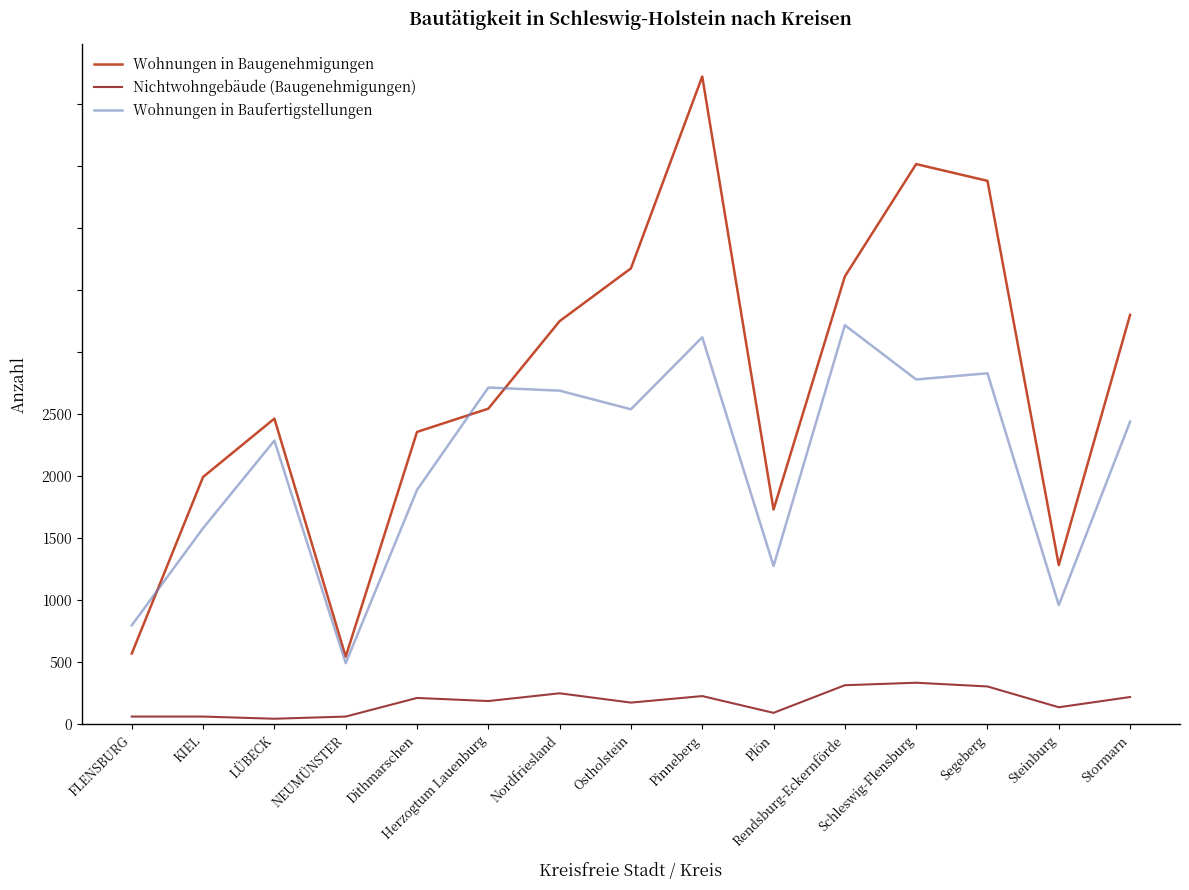

Does the chart have visible grid lines?

No